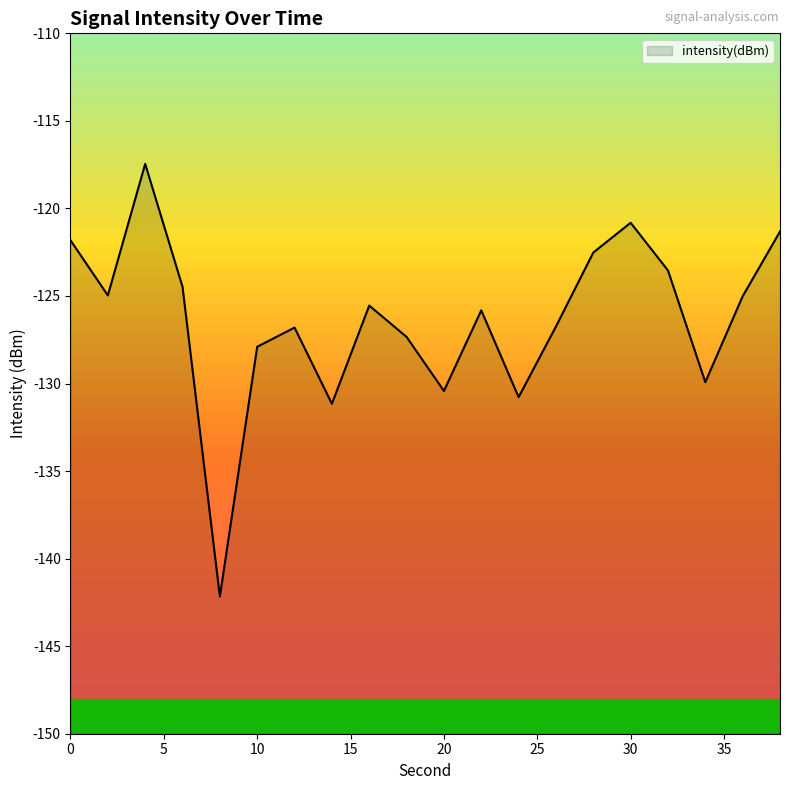

Rank the categories by value from highest to lowest.

4, 30, 38, 0, 28, 32, 6, 2, 36, 16, 22, 26, 12, 18, 10, 34, 20, 24, 14, 8